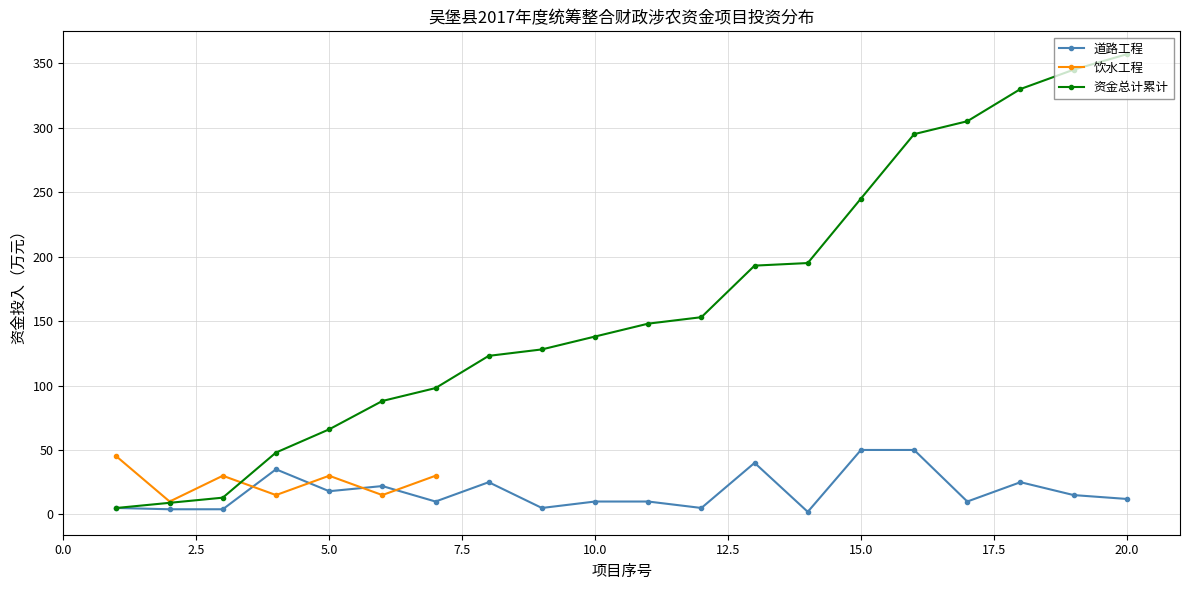

How many data points in 资金总计累计 are less than 148?

10